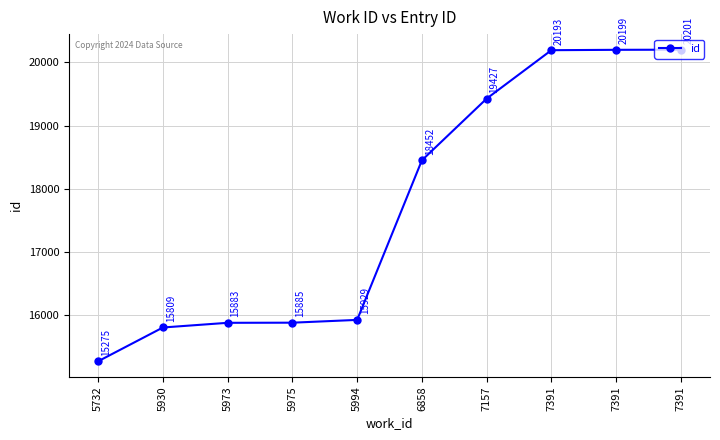

Does the chart have visible grid lines?

Yes